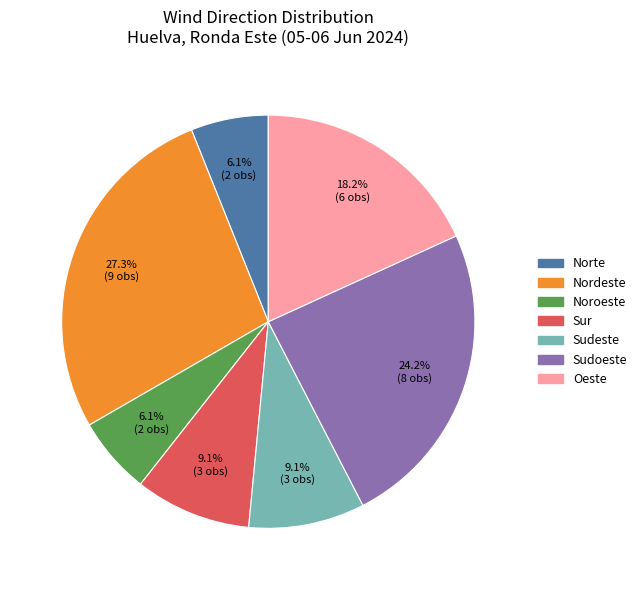

To the nearest percent, what portion does Sudeste represent?

9%